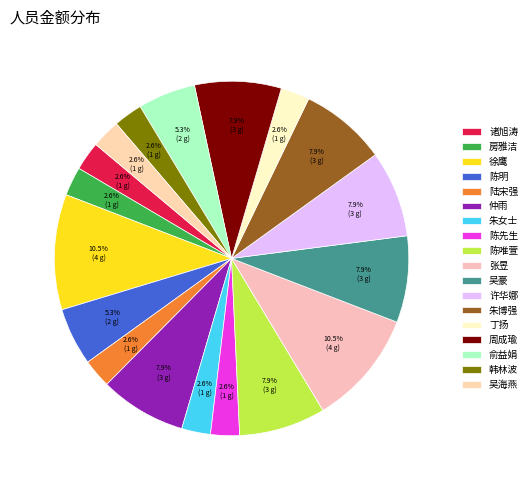

Is it true that 周成瑜 is 22% of the pie?

False